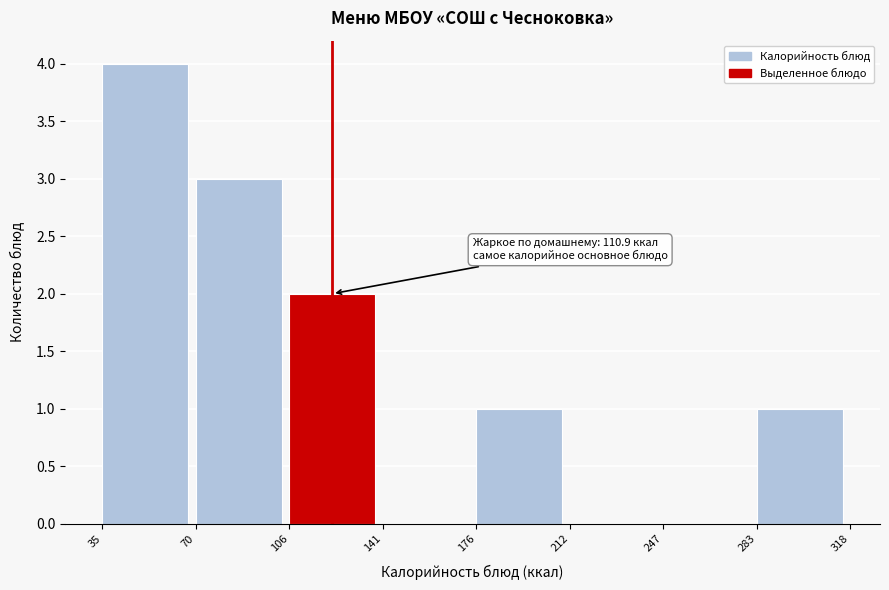

Over which range of the x-axis is the bar tallest?

35 to 70